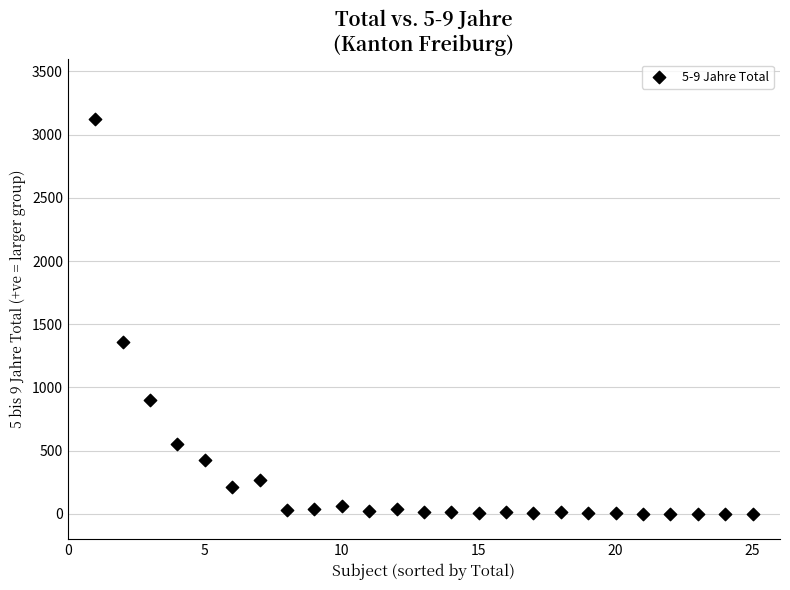

What Y value in the scatter plot is closest to 1563?

1358